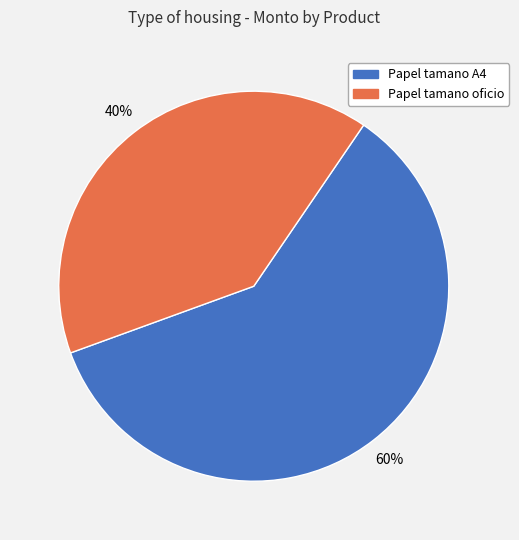

Which slice represents more than half of the pie?

Papel tamano A4